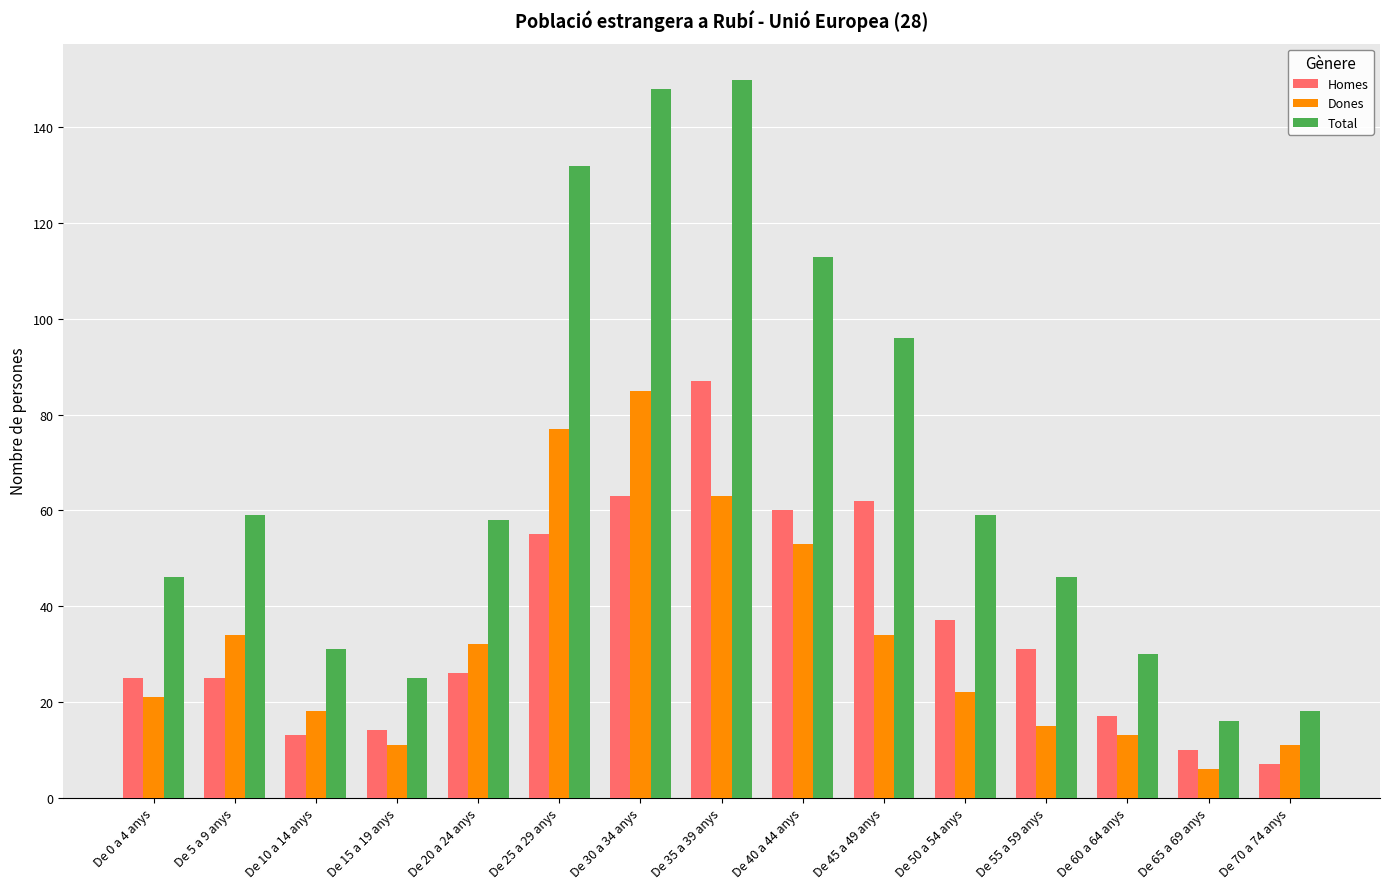

What is the difference between the Dones values at De 50 a 54 anys and De 65 a 69 anys?

16